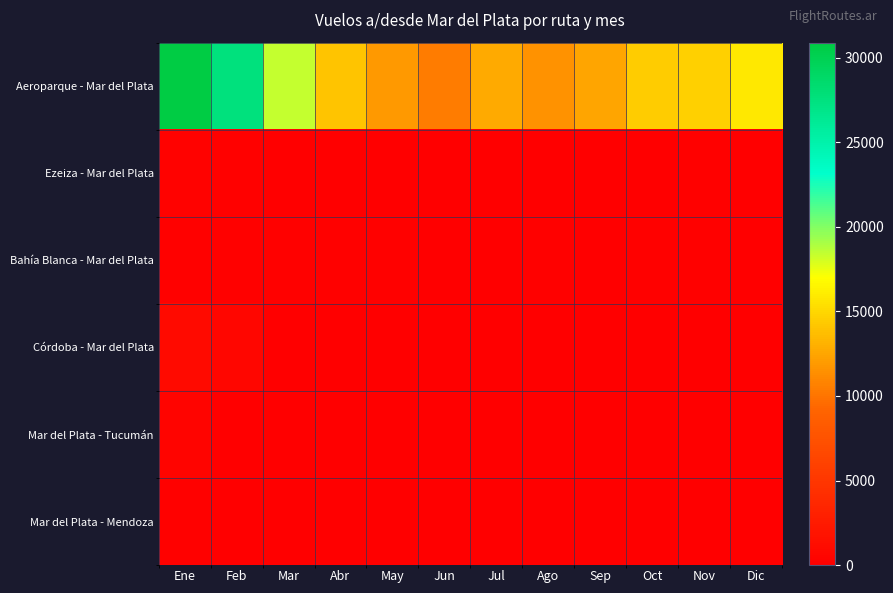

Which label corresponds to the smallest value in the chart?

Mar